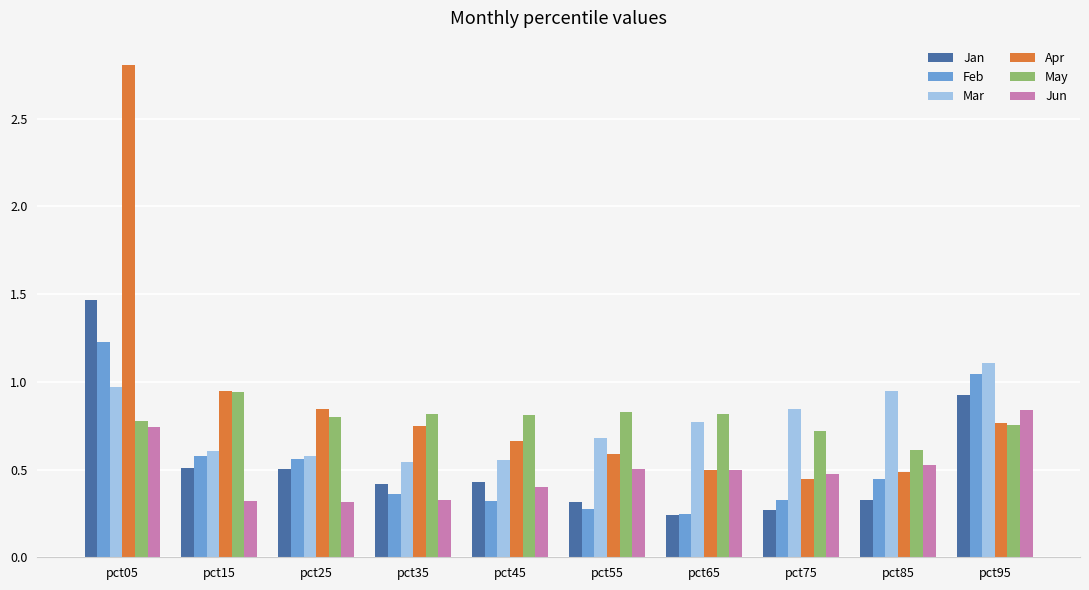

At how many categories does at least one series exceed 0?

10